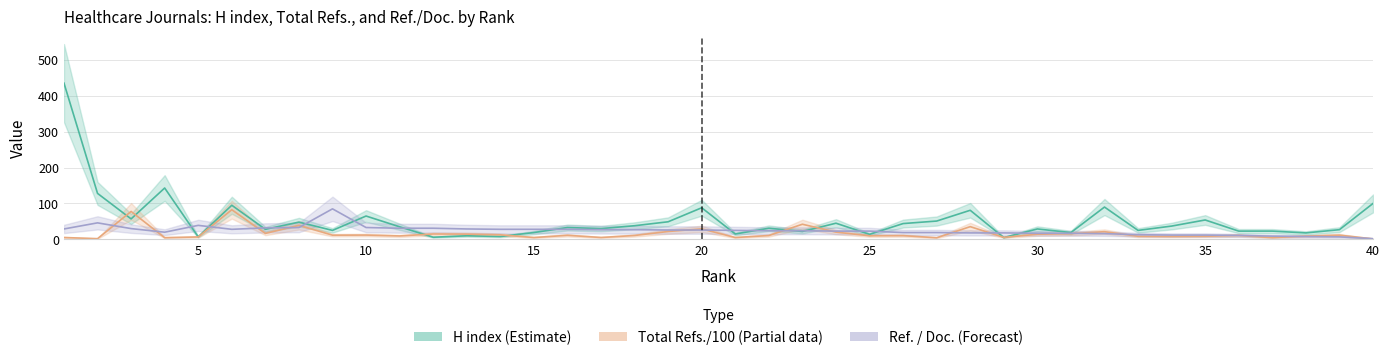

Reading left to right, what are all the values shown in this chart?

H index (Estimate): 435.0	128.0	57.0	143.0	7.0	95.0	28.0	48.0	25.0	65.0	35.0	6.0	10.0	8.0	19.0	33.0	30.0	38.0	49.0	88.0	15.0	31.0	22.0	45.0	14.0	44.0	51.0	81.0	5.0	29.0	19.0	90.0	25.0	37.0	54.0	23.0	23.0	18.0	27.0	100.0
Total Refs. /100 (Partial): 5.2	2.0	77.8	4.7	6.8	82.6	16.6	39.1	11.7	12.0	9.6	15.0	14.6	12.7	5.2	11.3	5.3	10.8	22.0	29.3	5.2	10.7	42.1	20.2	10.0	10.5	4.5	35.4	5.6	14.3	15.8	21.4	8.6	8.1	8.7	11.0	4.8	9.1	11.8	1.4
Ref. / Doc. (Forecast): 29.0	46.0	30.0	20.0	39.0	28.0	32.0	33.0	85.0	33.0	31.0	31.0	29.0	28.0	28.0	28.0	27.0	27.0	26.0	26.0	25.0	24.0	24.0	23.0	23.0	19.0	19.0	18.0	18.0	17.0	17.0	16.0	13.0	12.0	12.0	11.0	9.0	8.0	7.0	2.0